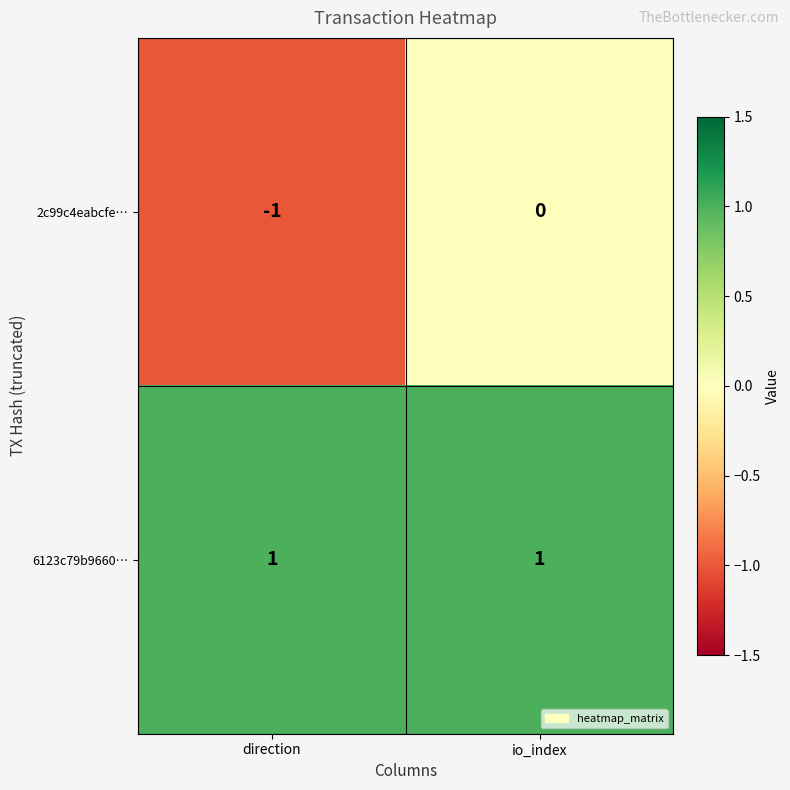

At how many categories does at least one series exceed 0?

2